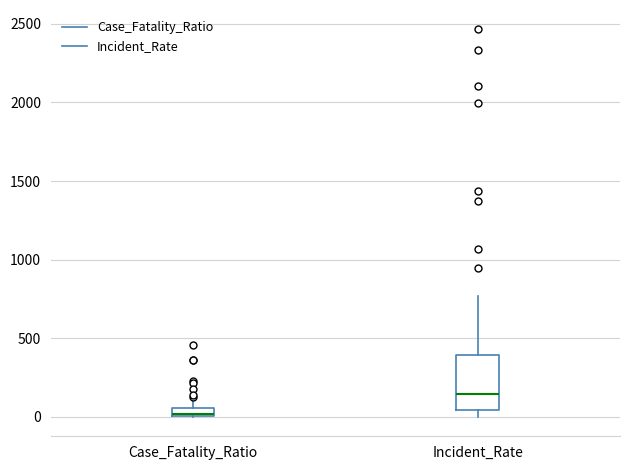

Which box's median line is the lowest?

Case_Fatality_Ratio